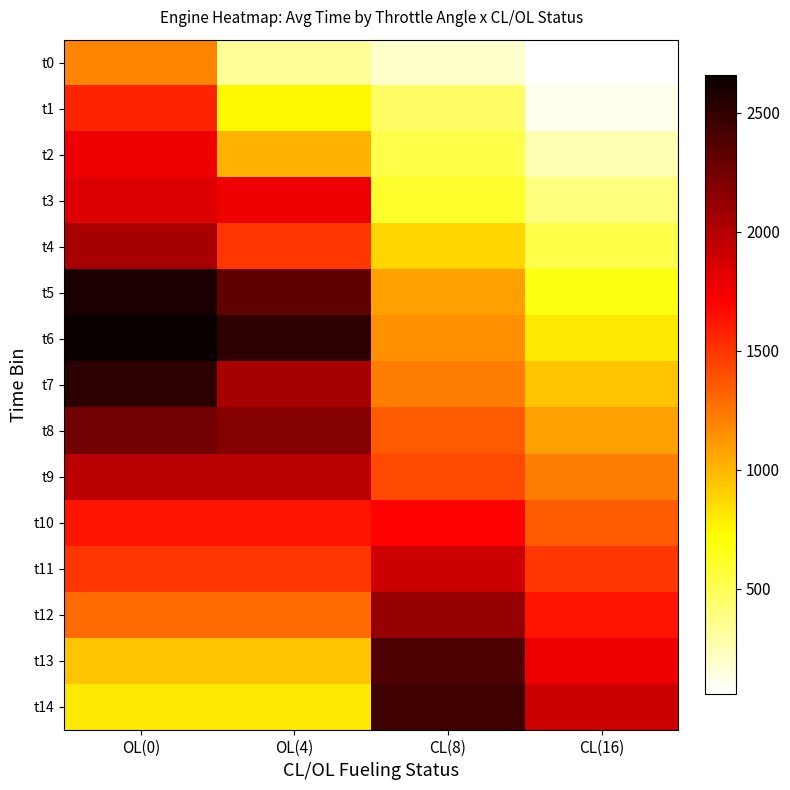

Rank the series at CL(16) from highest to lowest value.

t14, t13, t12, t11, t10, t9, t8, t7, t6, t5, t4, t3, t2, t1, t0